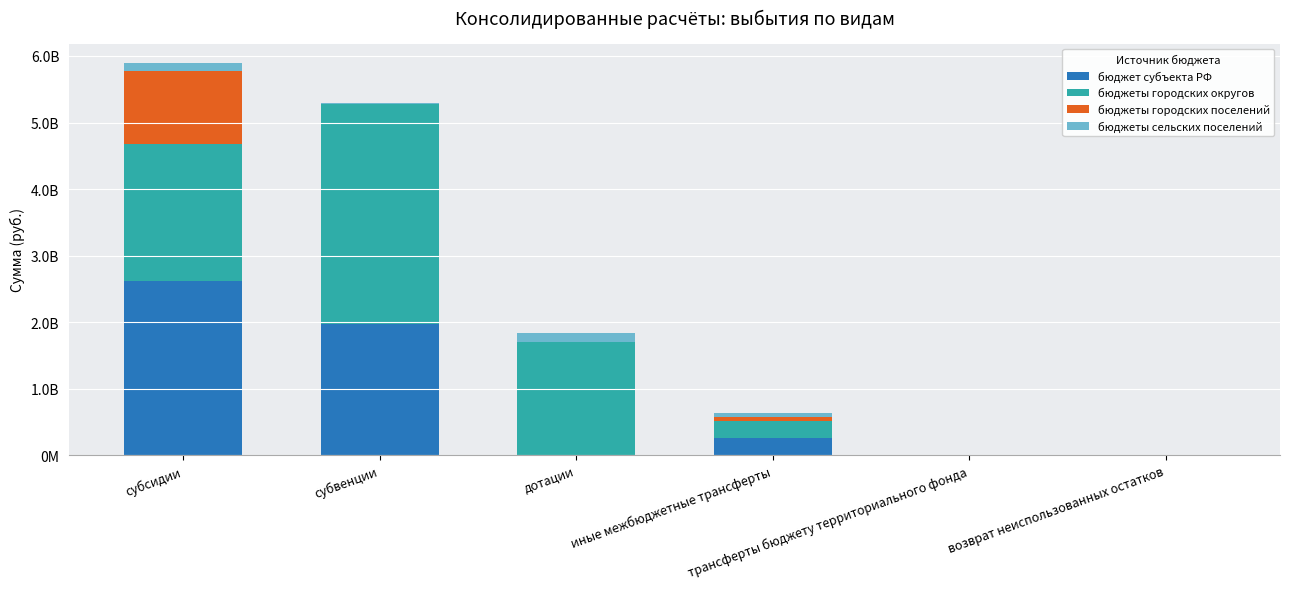

What is the label of the 6th bar from the left?

возврат неиспользованных остатков